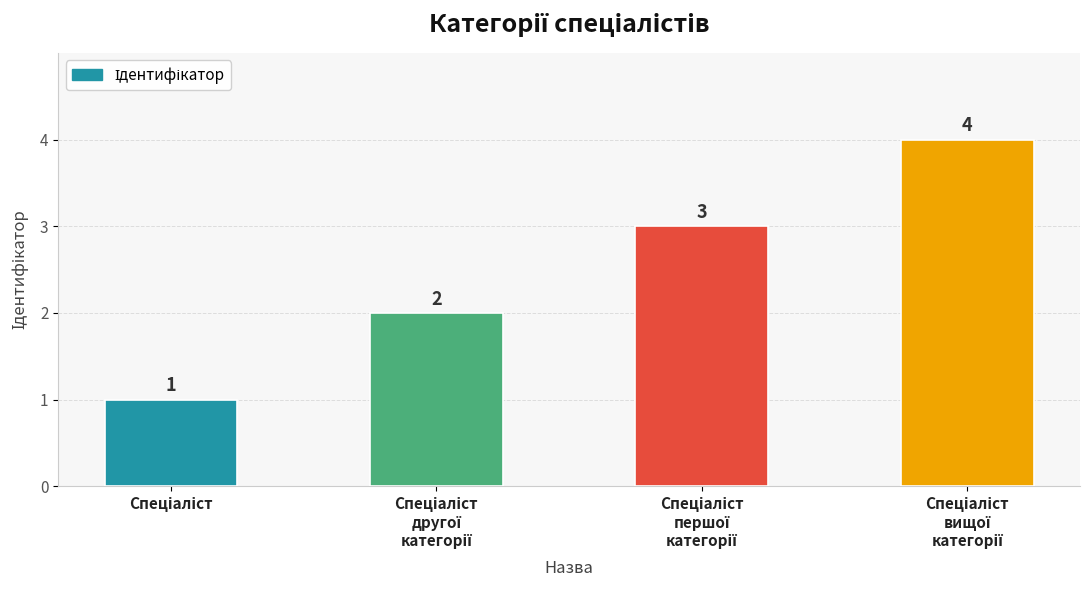

What is the difference between the maximum and minimum values?

3